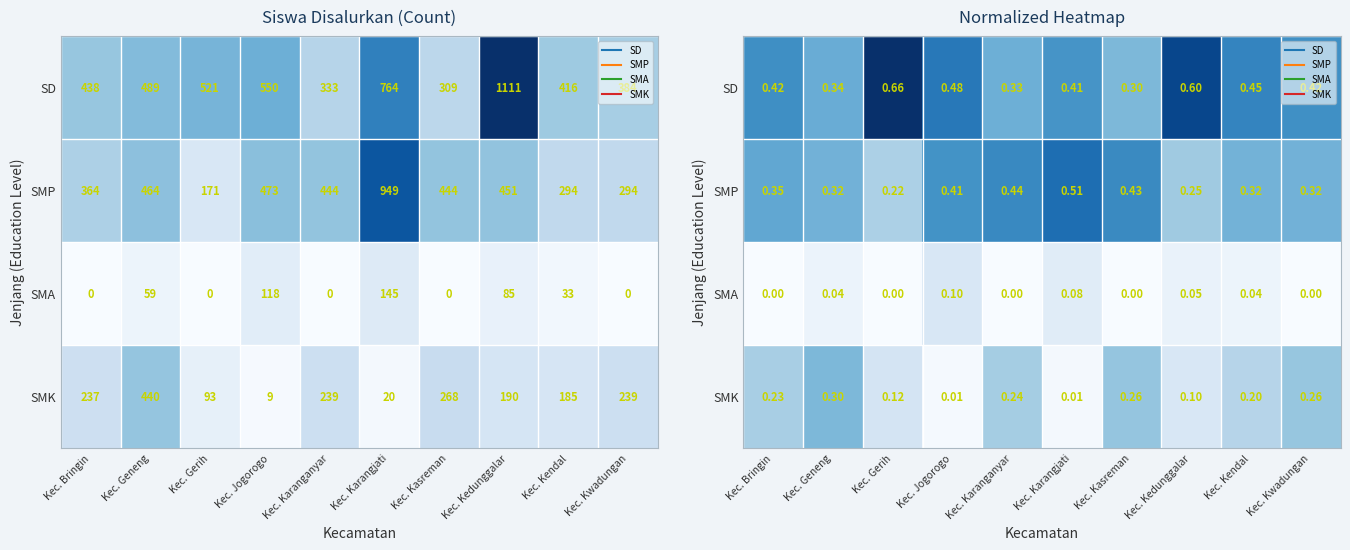

Between Kec. Karanganyar and Kec. Geneng, which is larger?

Kec. Geneng